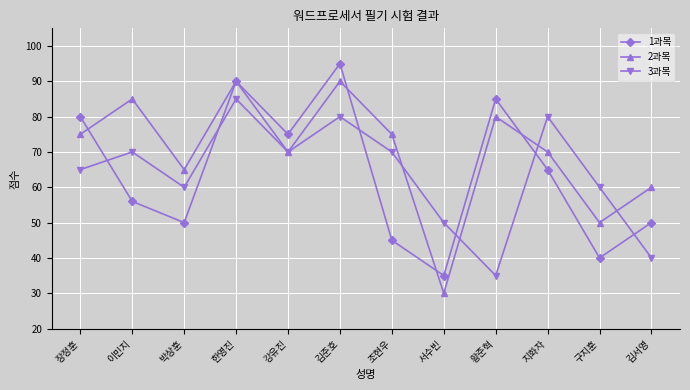

What is the value of the 1과목 point at the 2nd from the left?

56